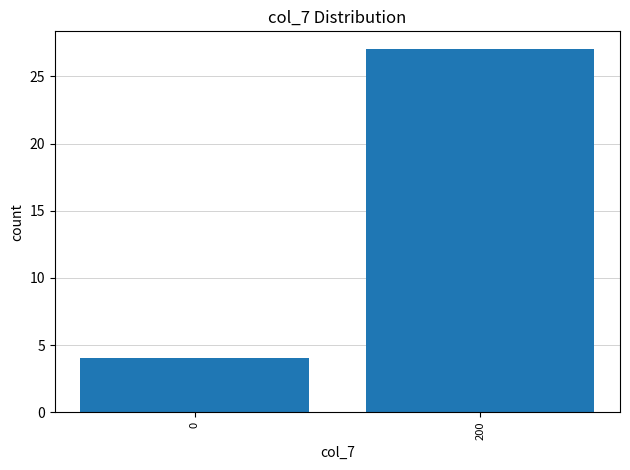

Reading right to left, transcribe all the data shown in this chart.

200=27	0=4